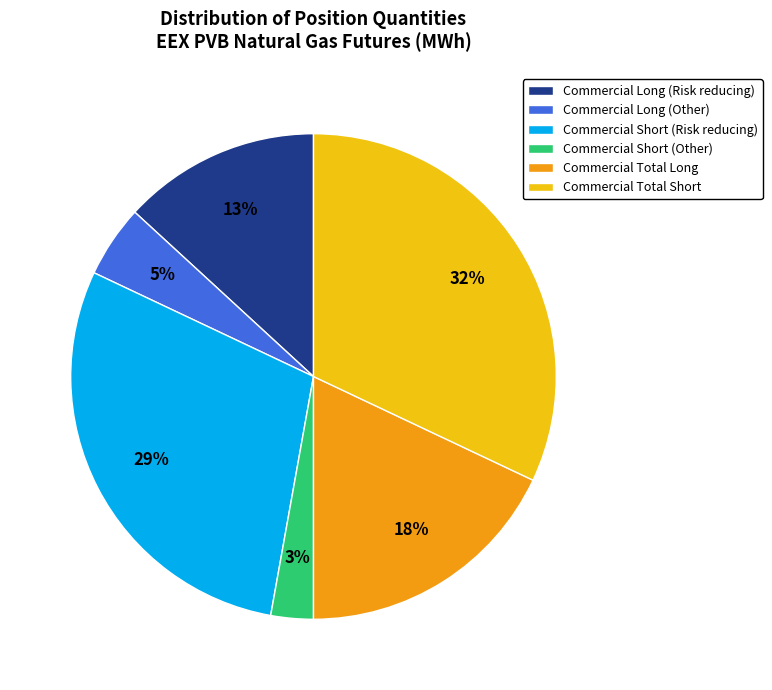

Which has a higher value, Commercial Total Short or Commercial Short (Risk reducing)?

Commercial Total Short